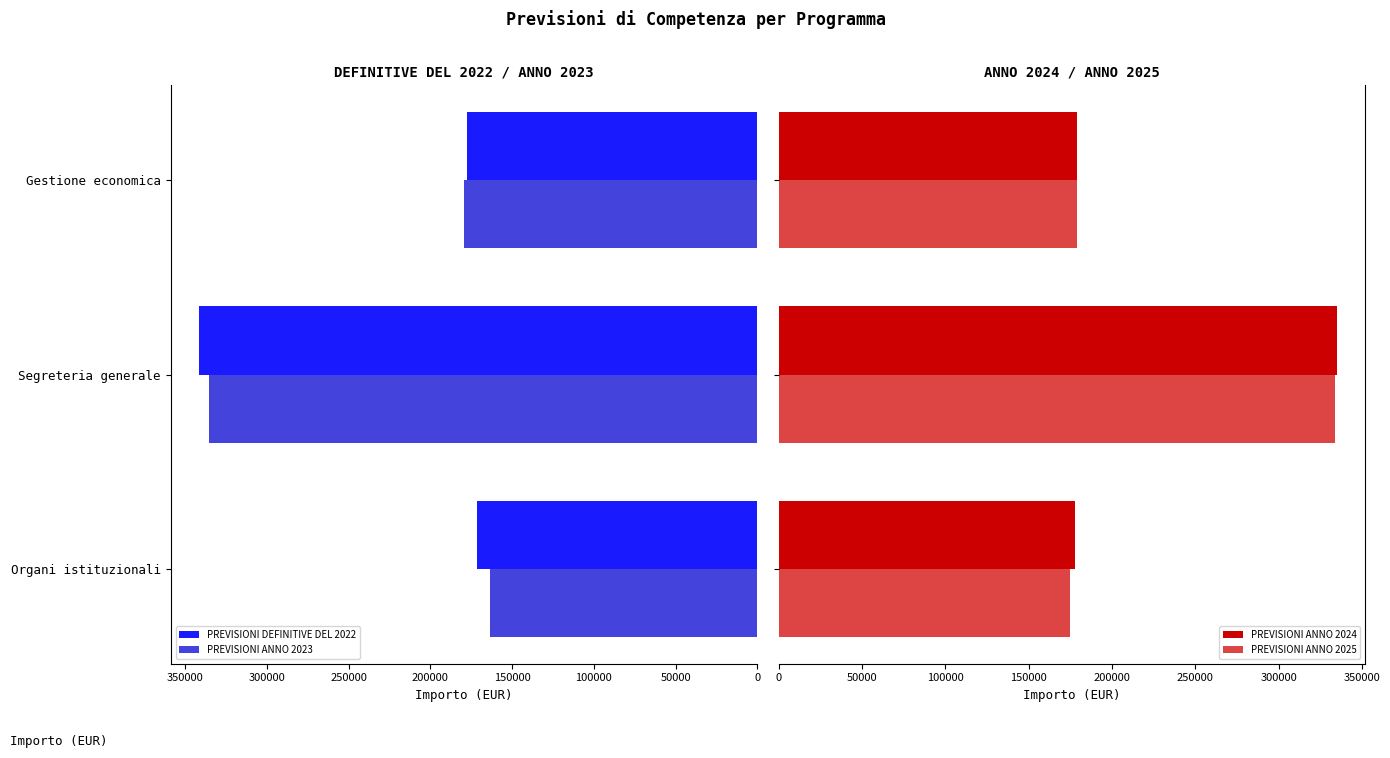

The value of PREVISIONI DEFINITIVE DEL 2022 at Organi istituzionali is 171284.9. True or false?

True